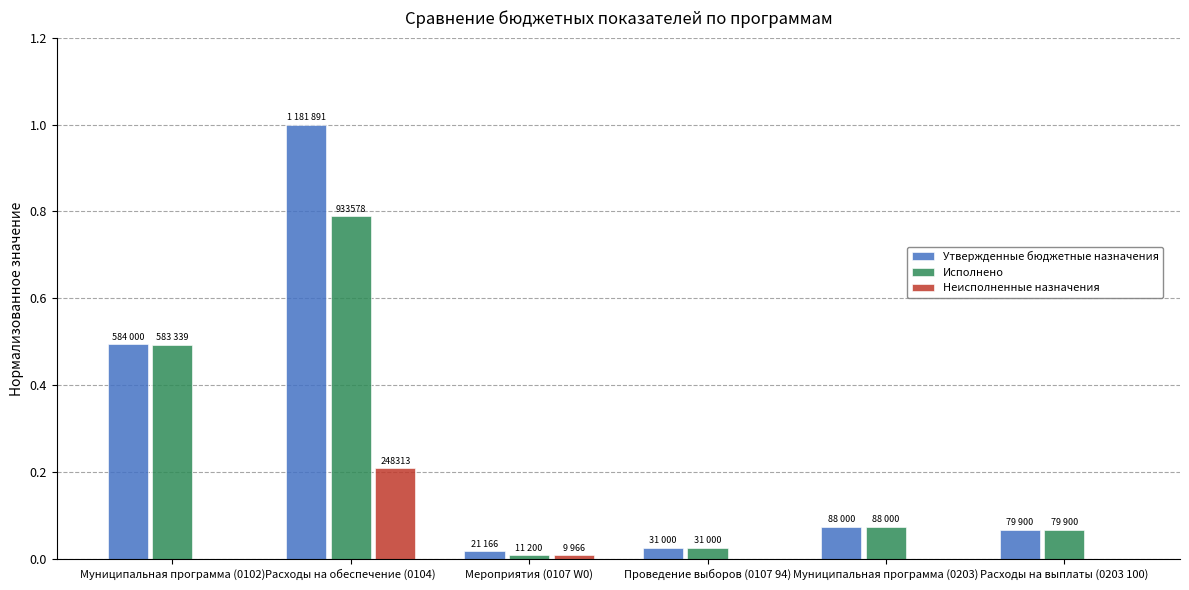

Which category has the highest value across all series?

Расходы на обеспечение (0104)